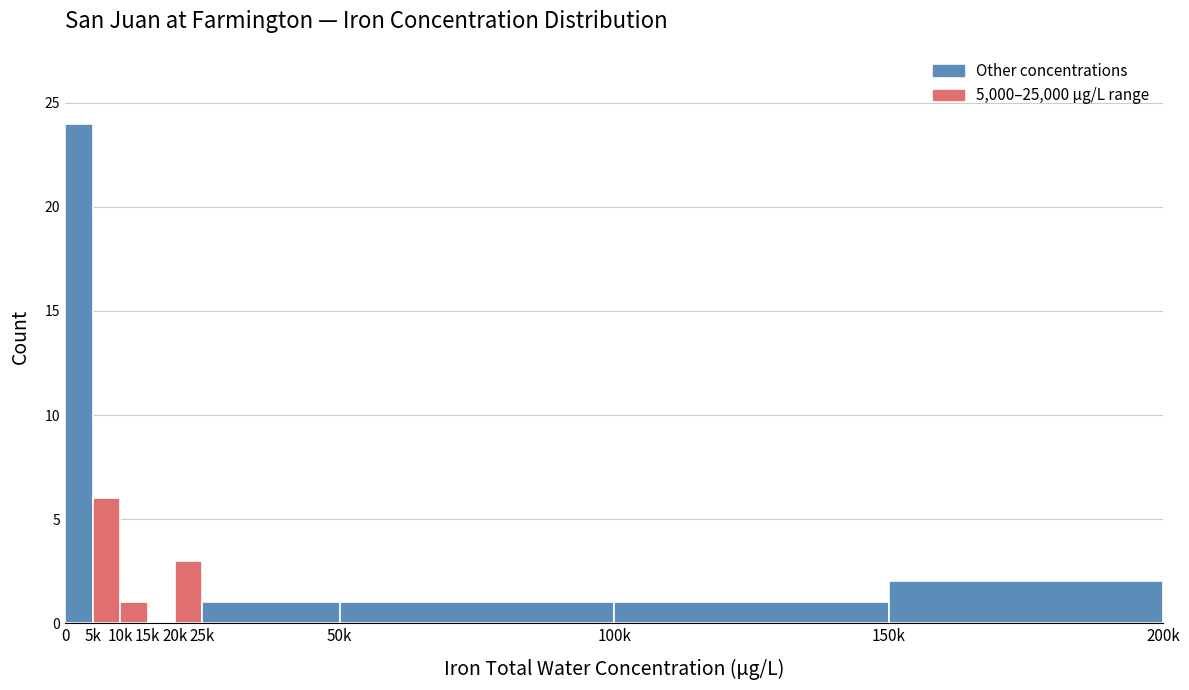

Reading left to right, list all the values displayed in this chart.

0=24	5k=6	10k=1	15k=0	20k=3	25k=1	50k=1	100k=1	150k=2